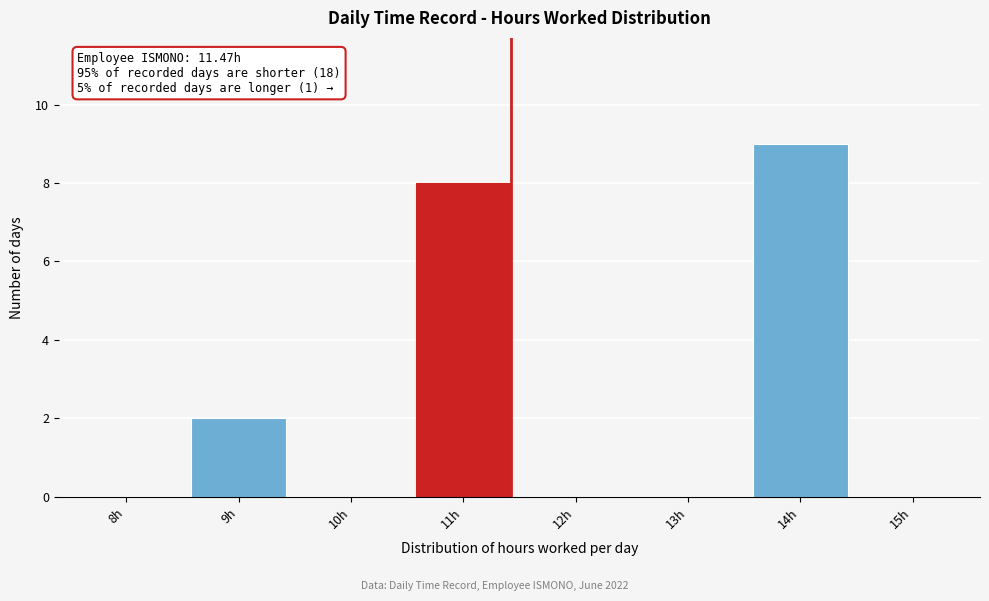

Reading right to left, list all the values displayed in this chart.

15h=0	14h=9	13h=0	12h=0	11h=8	10h=0	9h=2	8h=0